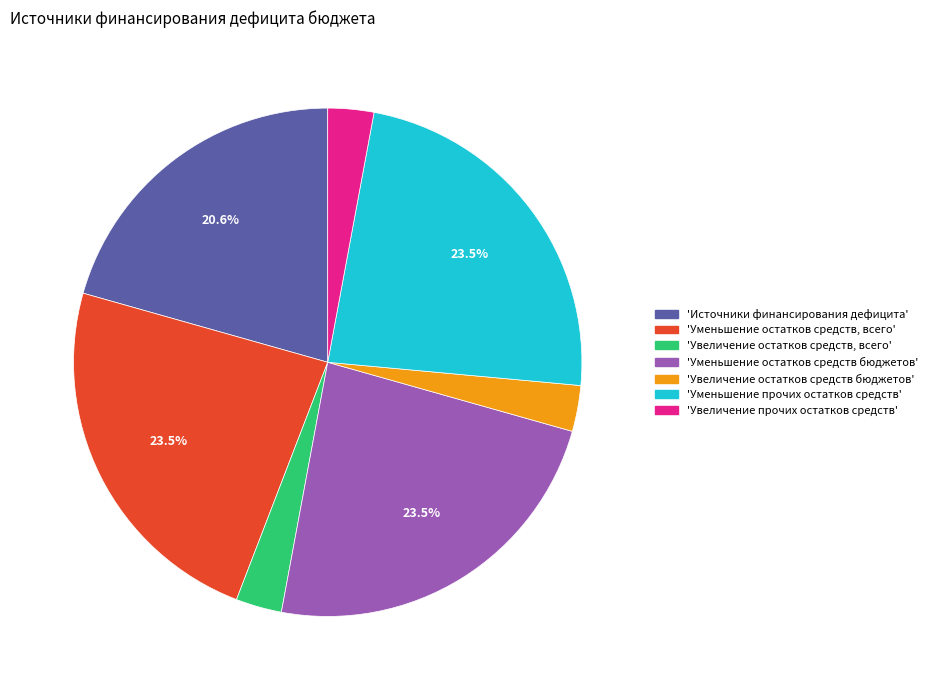

Approximately how many times larger is the value at 'Уменьшение остатков средств бюджетов' compared to 'Источники финансирования дефицита'?

1.1